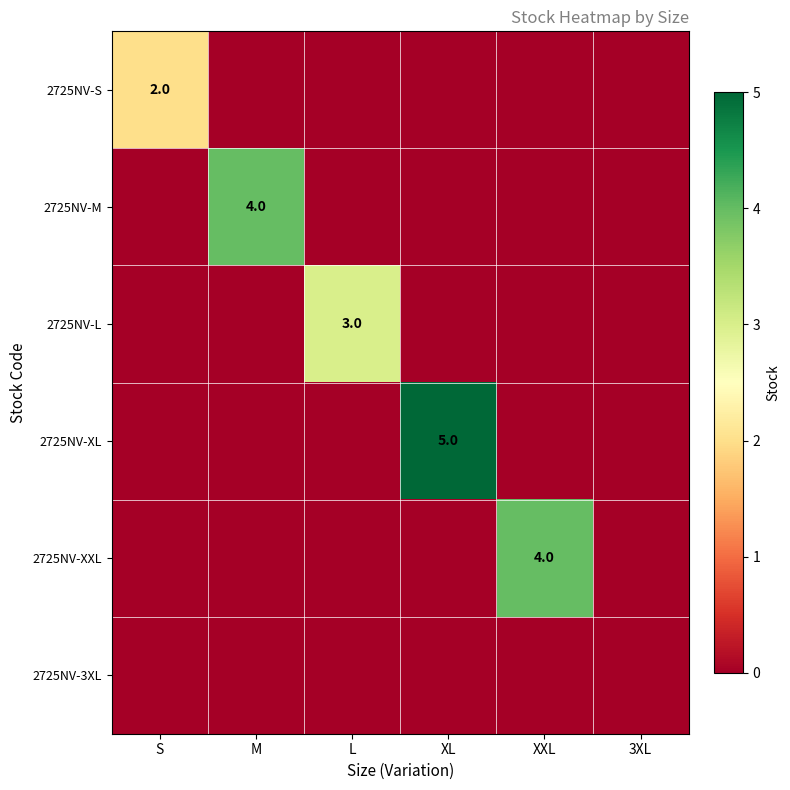

The 2725NV-XL series shows 8 at XL. True or false?

False